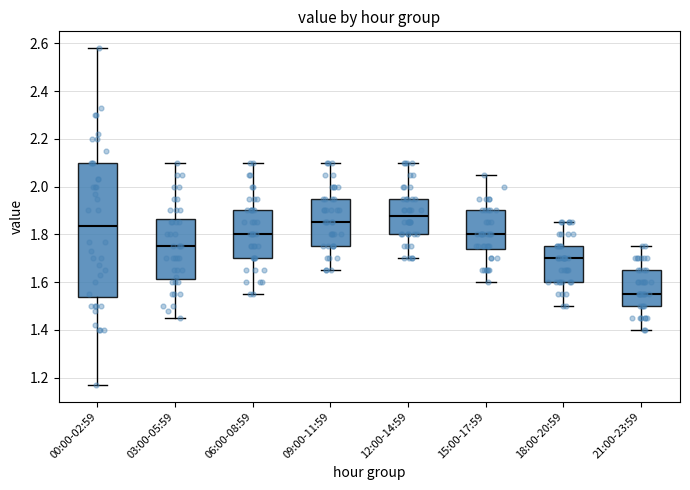

Where does the upper whisker of the box for 09:00-11:59 end on the y-axis? The values are not printed on the chart, so give them approximately, as read against the axis.

2.10